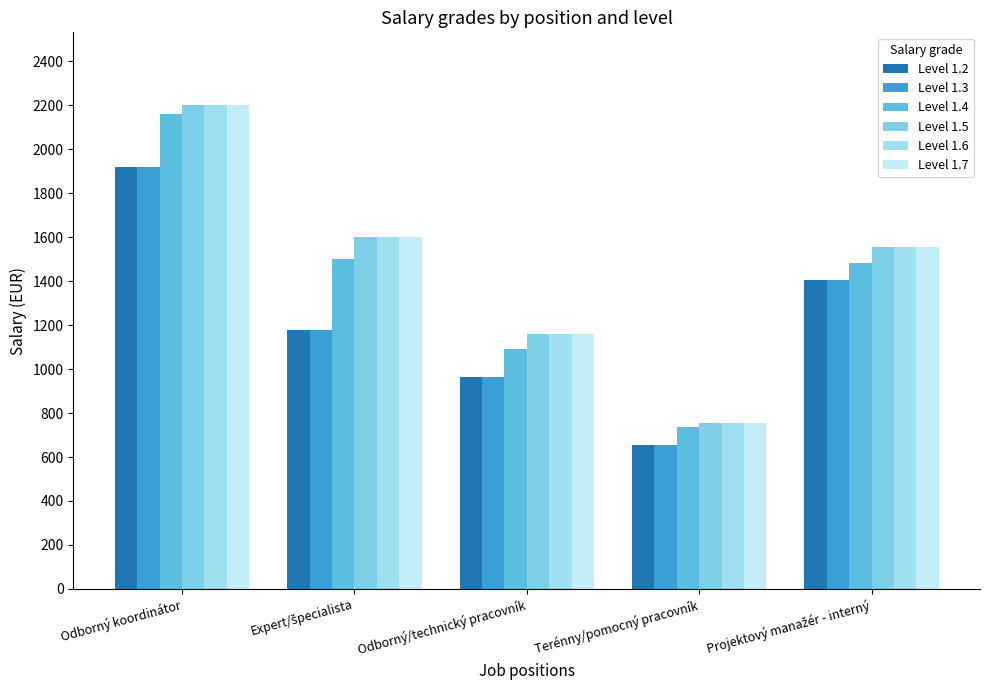

Where does the Level 1.3 series first go above 1177?

Odborný koordinátor